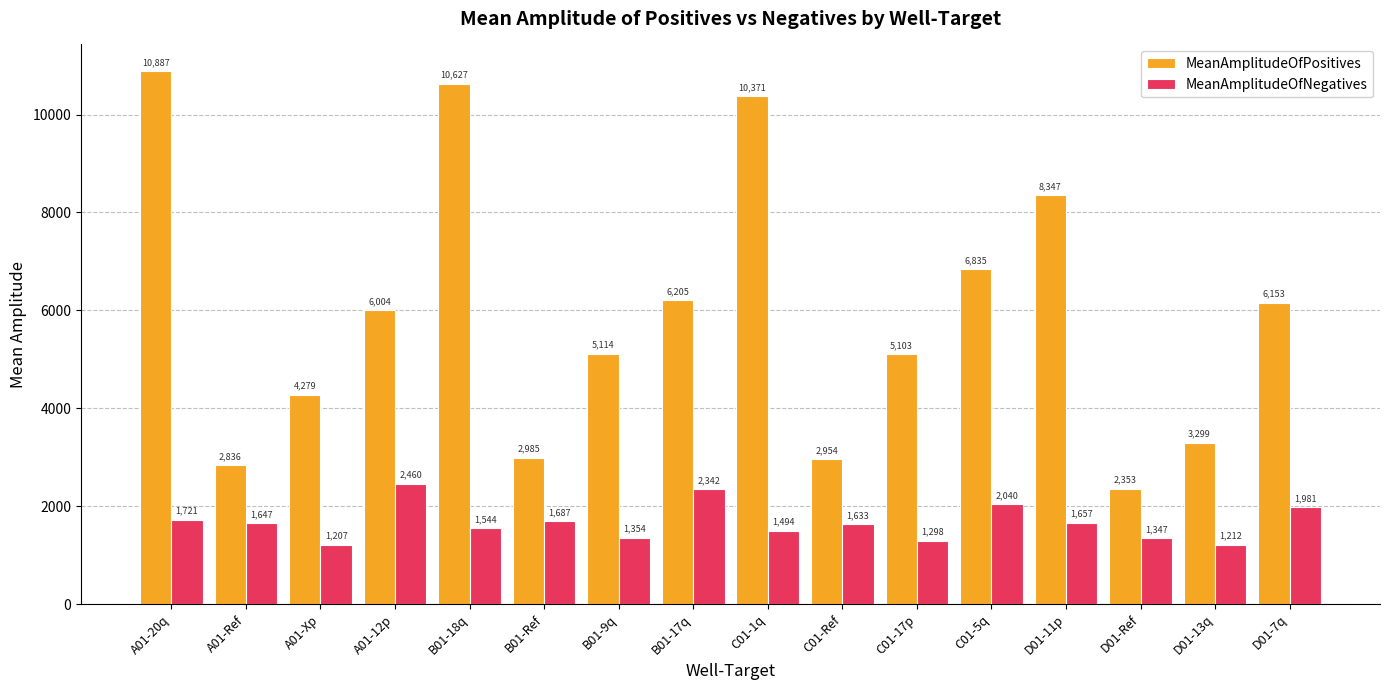

Between A01-20q and B01-Ref, which series saw the biggest shift?

MeanAmplitudeOfPositives